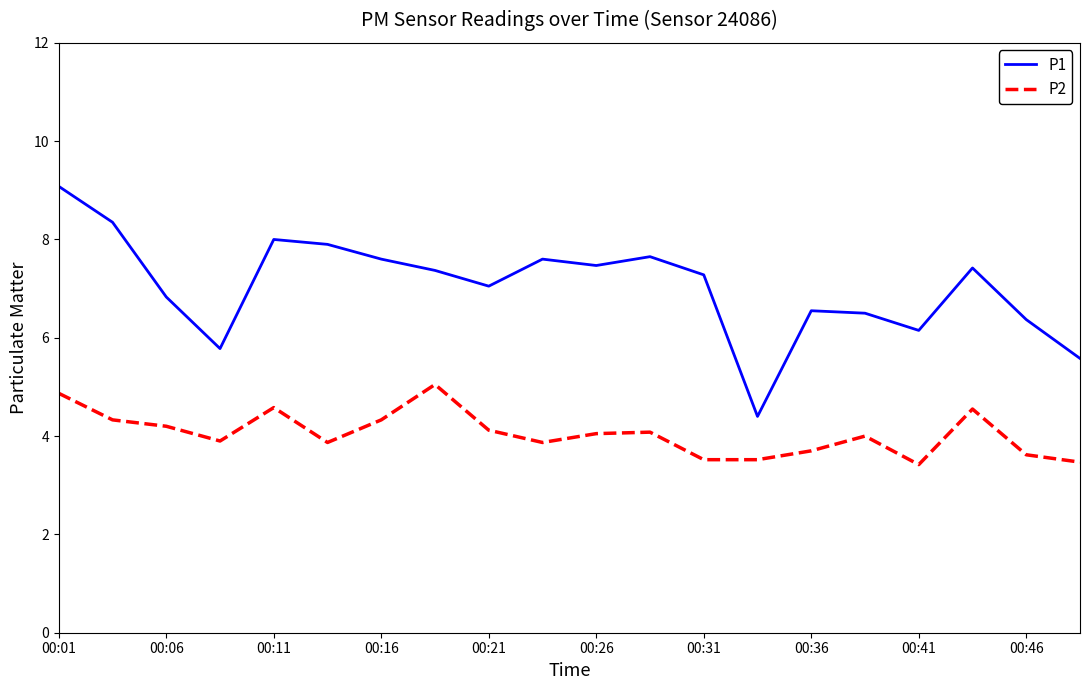

In P1, how many points are higher than both neighbors (excluding endpoints)?

5